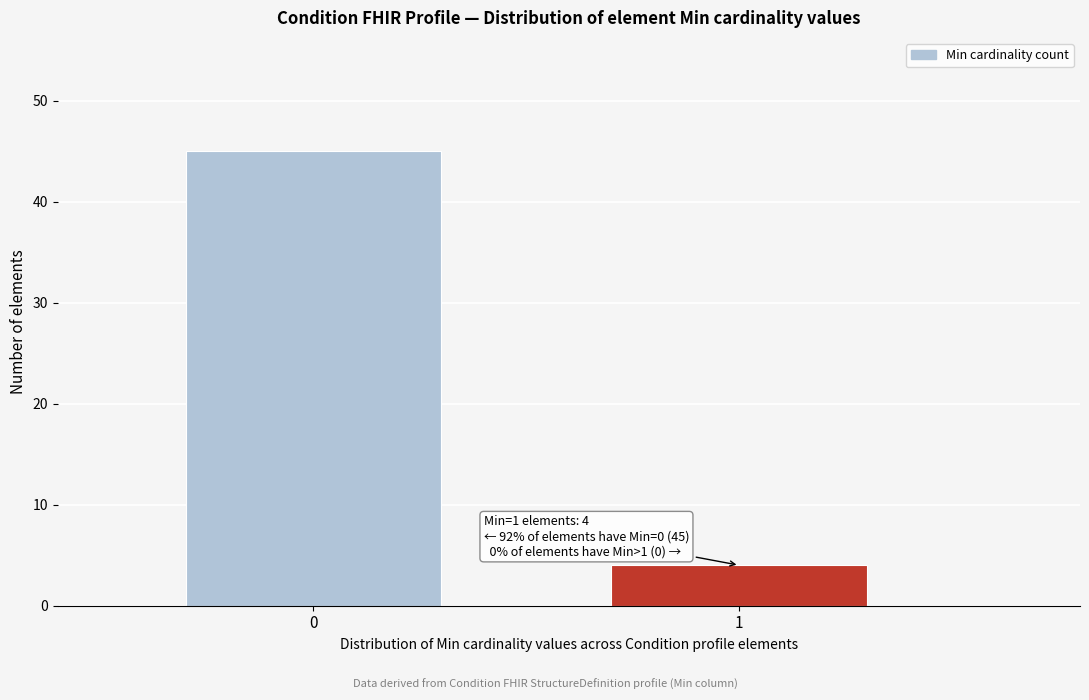

Reading left to right, extract all data points from this chart.

45	4